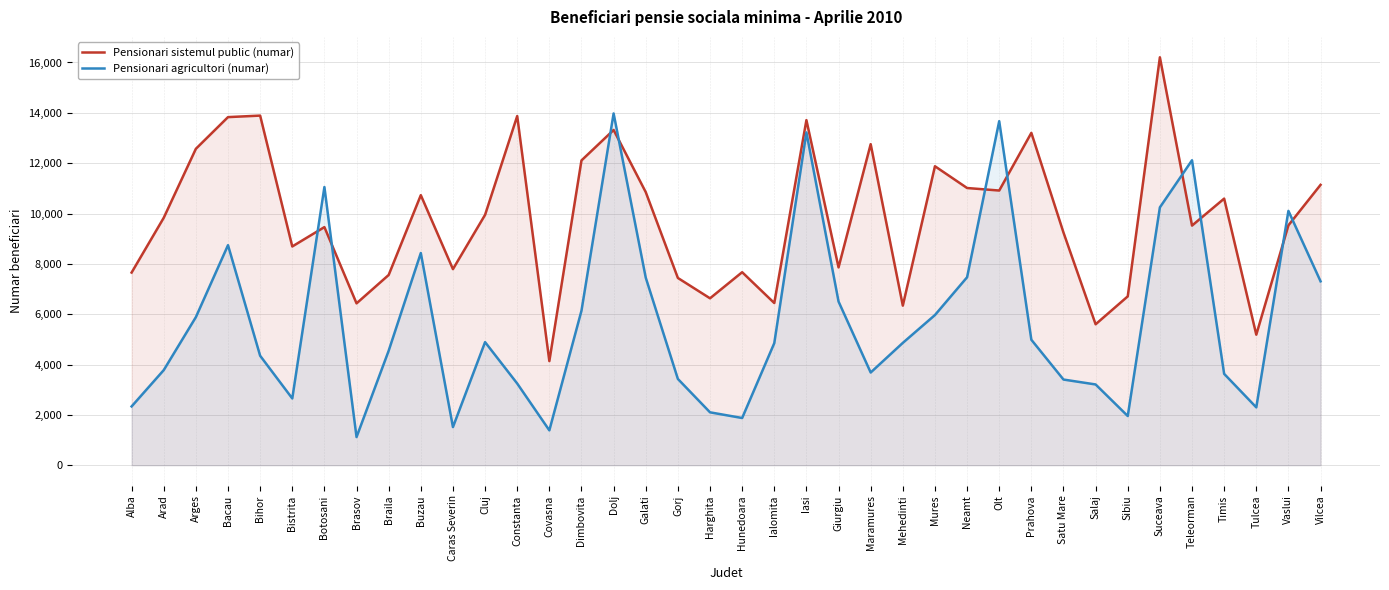

Does the chart have visible grid lines?

Yes